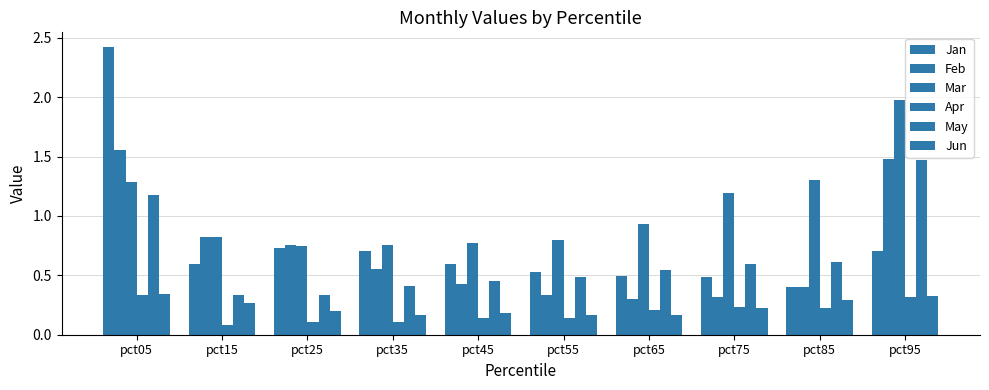

At which category does the chart reach its minimum across all series?

pct15